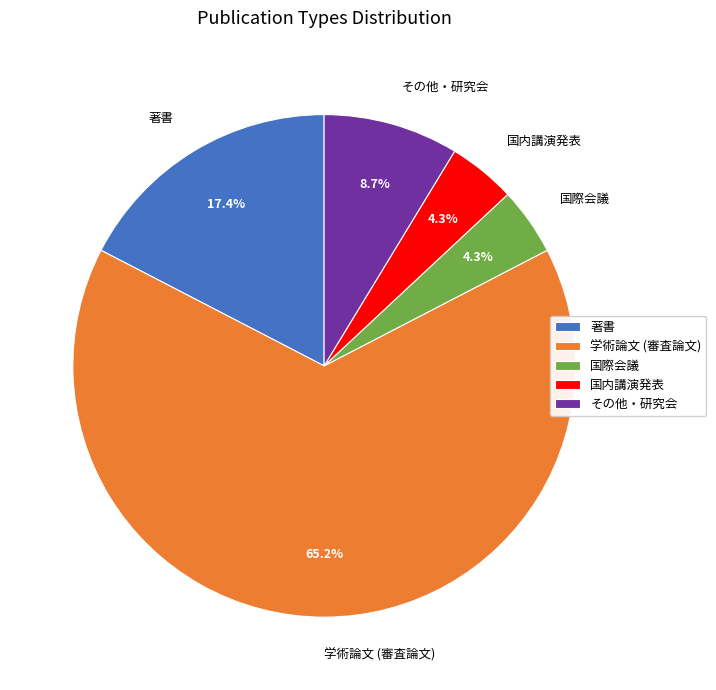

Which category has the biggest portion of the pie?

学術論文 (審査論文)